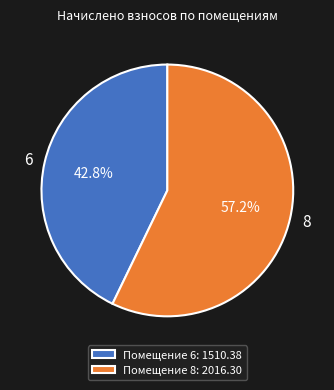

What percentage is the 8 slice, to the nearest percent?

57%